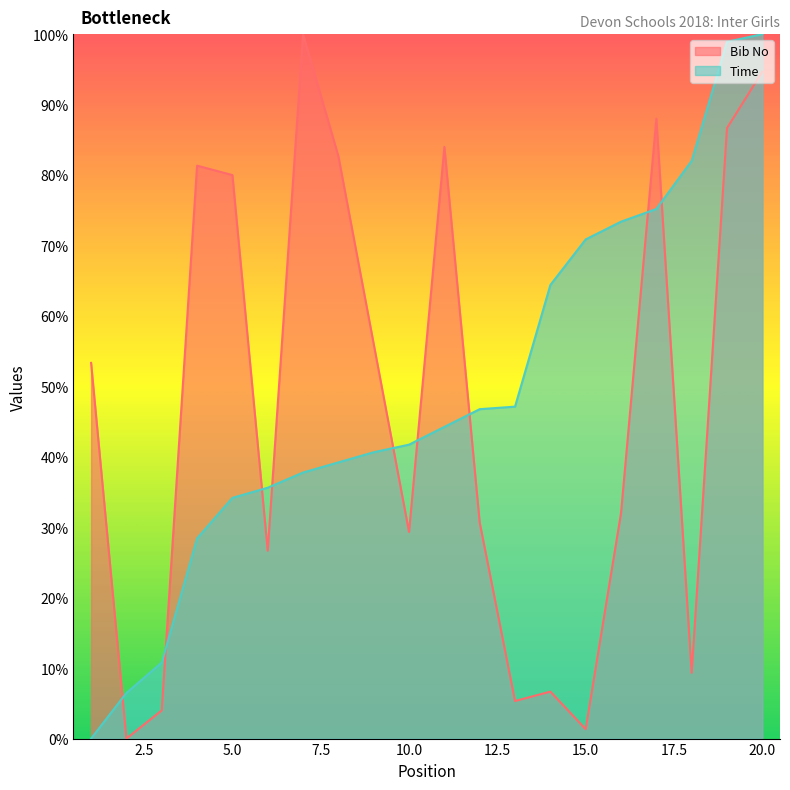

What is the difference between the highest and lowest values at 5.0?

45.8